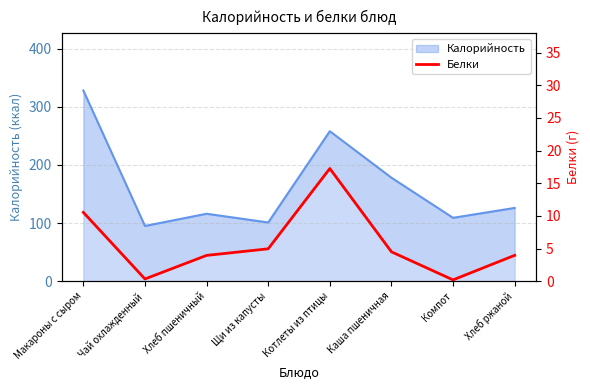

Reading right to left, transcribe all the data shown in this chart.

4.0	0.2	4.5	17.3	5.0	4.0	0.3	10.5